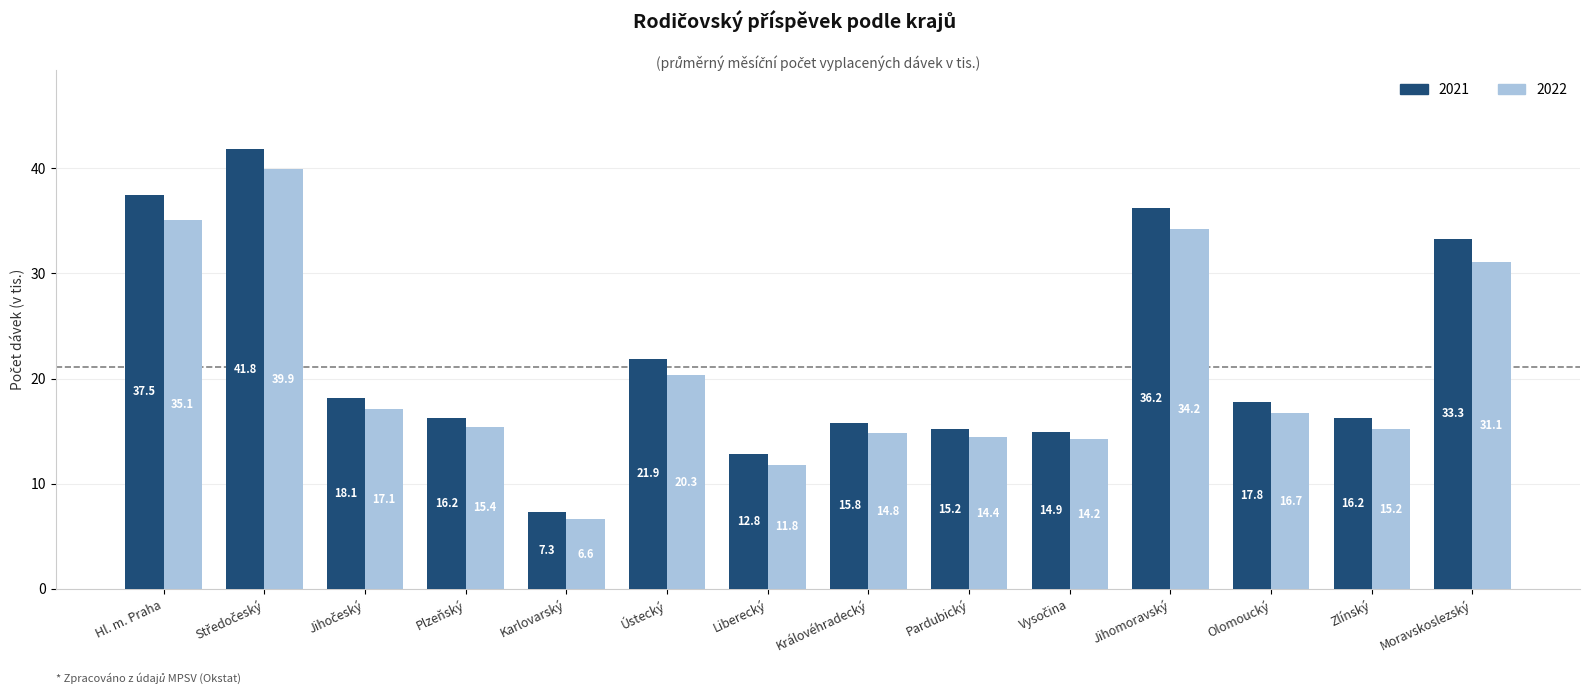

What is the difference between the highest and lowest values at Moravskoslezský?

2.2